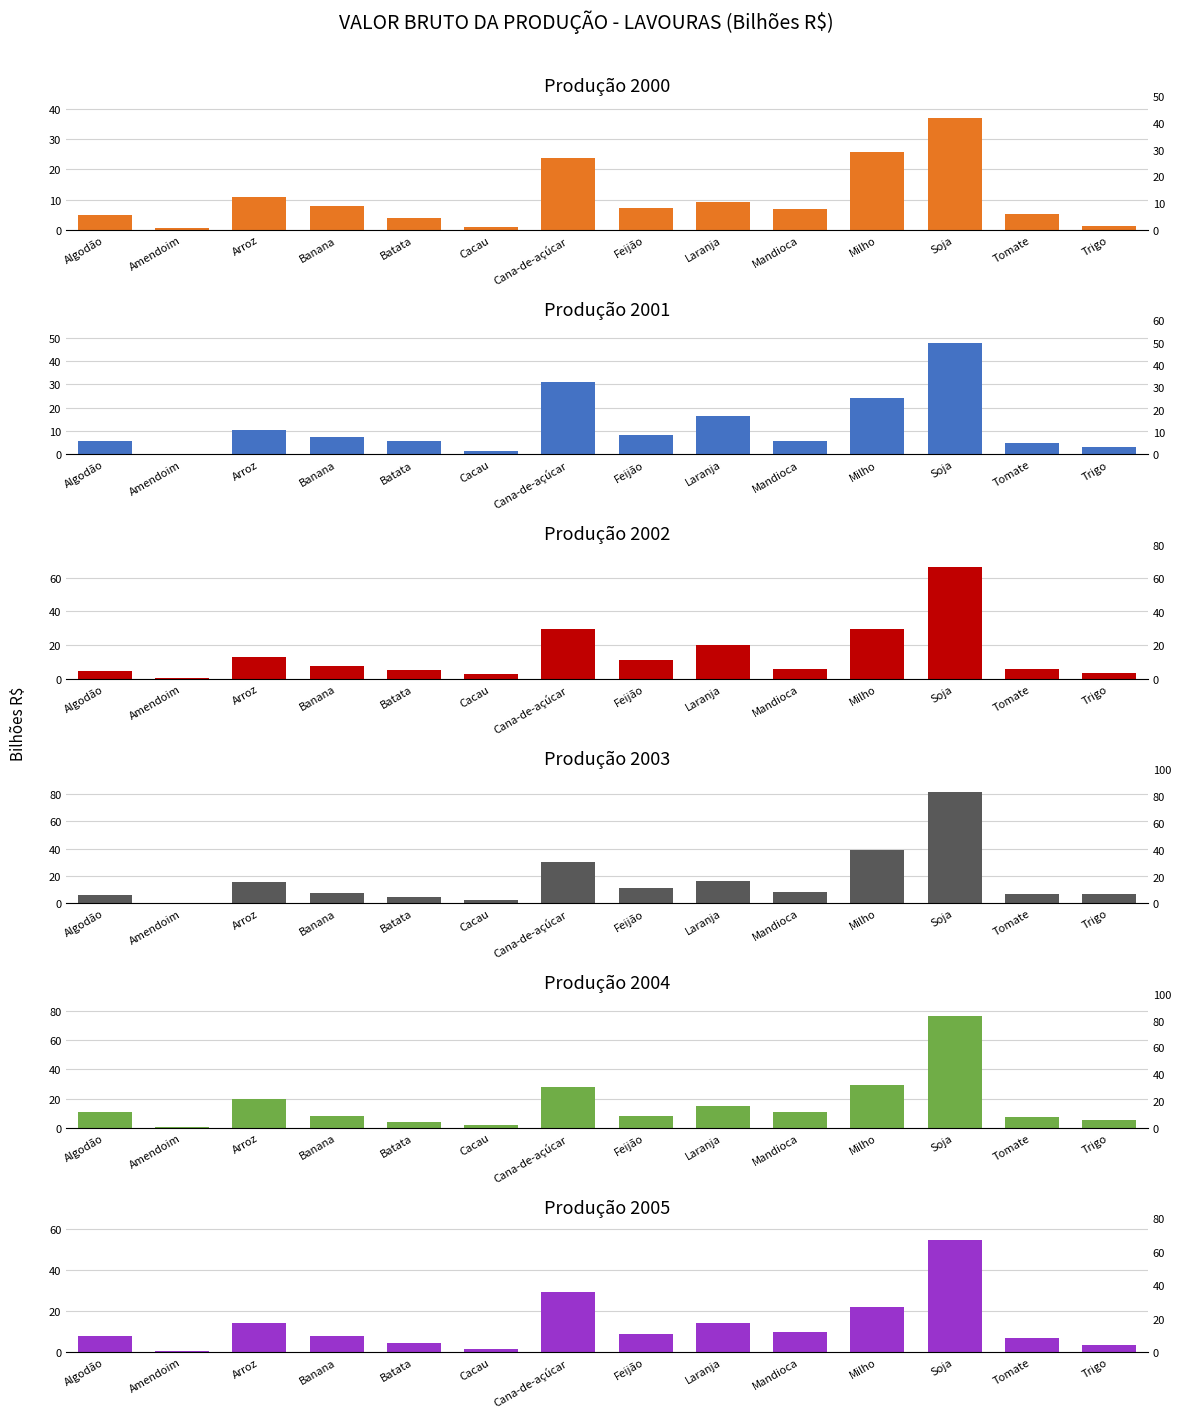

Rank the categories by 2002 value from lowest to highest.

Amendoim, Cacau, Trigo, Algodão, Batata, Mandioca, Tomate, Banana, Feijão, Arroz, Laranja, Milho, Cana-de-açúcar, Soja